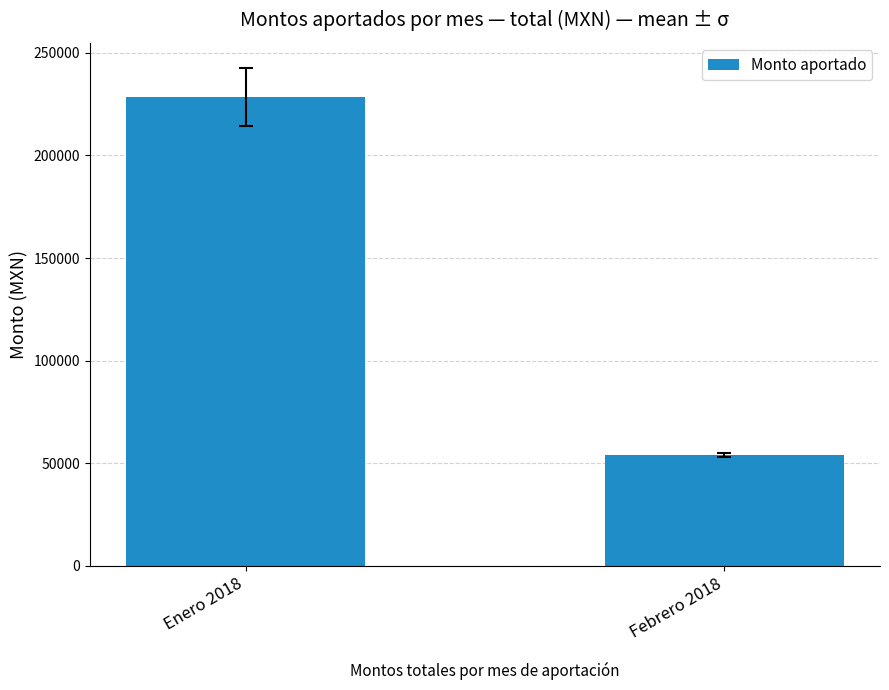

What is the difference between the values at Enero 2018 and Febrero 2018?

174595